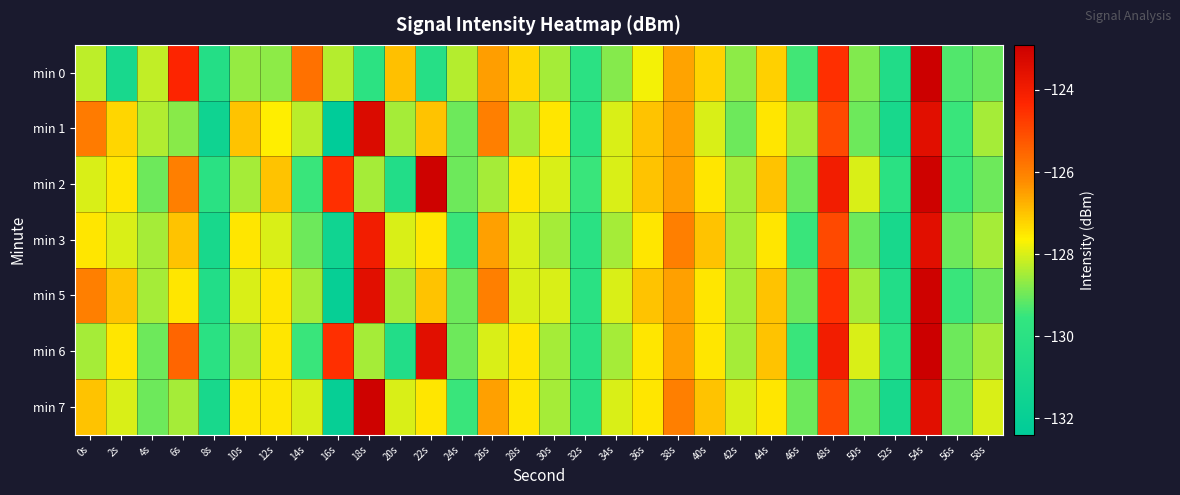

List the series in order of their peak value, highest first.

min 6, min 0, min 2, min 5, min 7, min 1, min 3